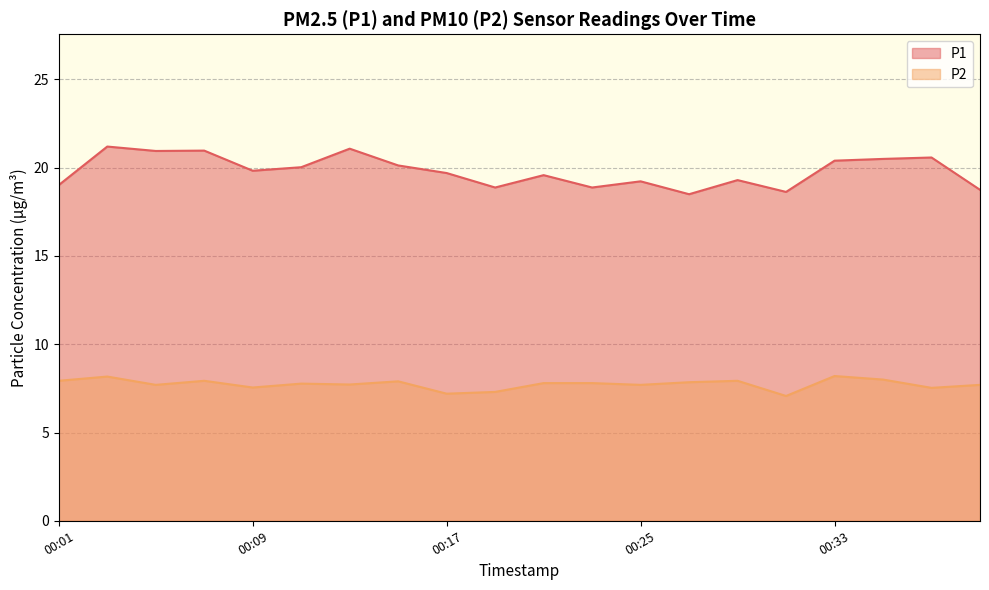

What is the difference between the maximum and second lowest values in the P2 series?

1.0